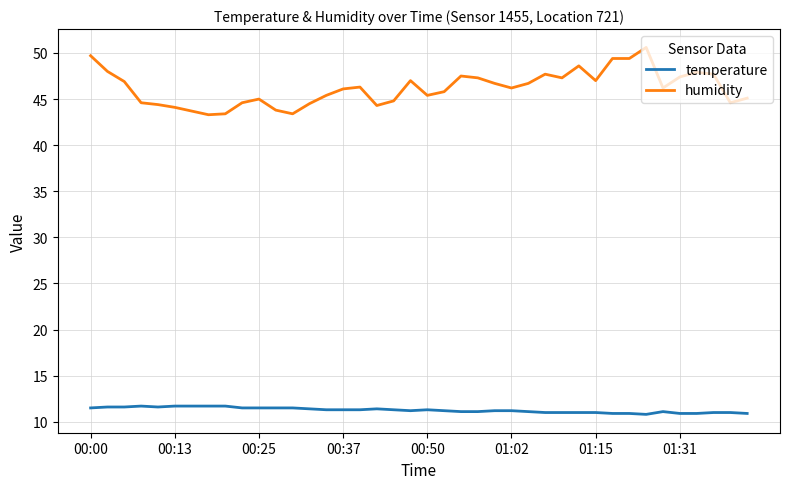

What is the difference between the maximum and minimum values in the humidity series?

7.3